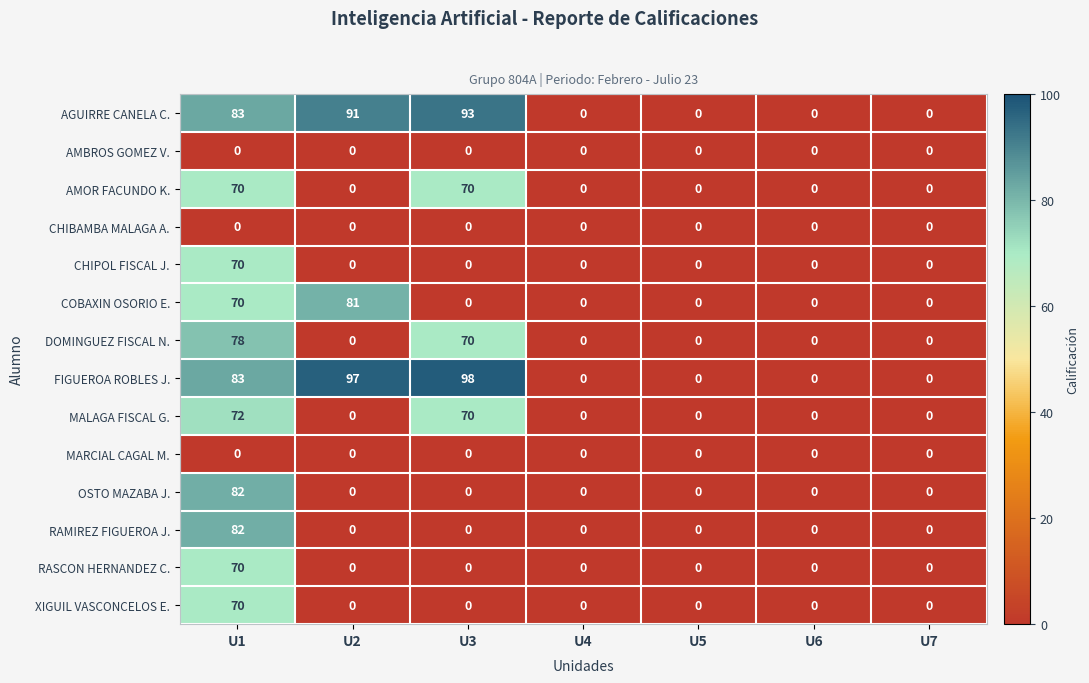

Which series has the largest range (max minus min)?

FIGUEROA ROBLES J.